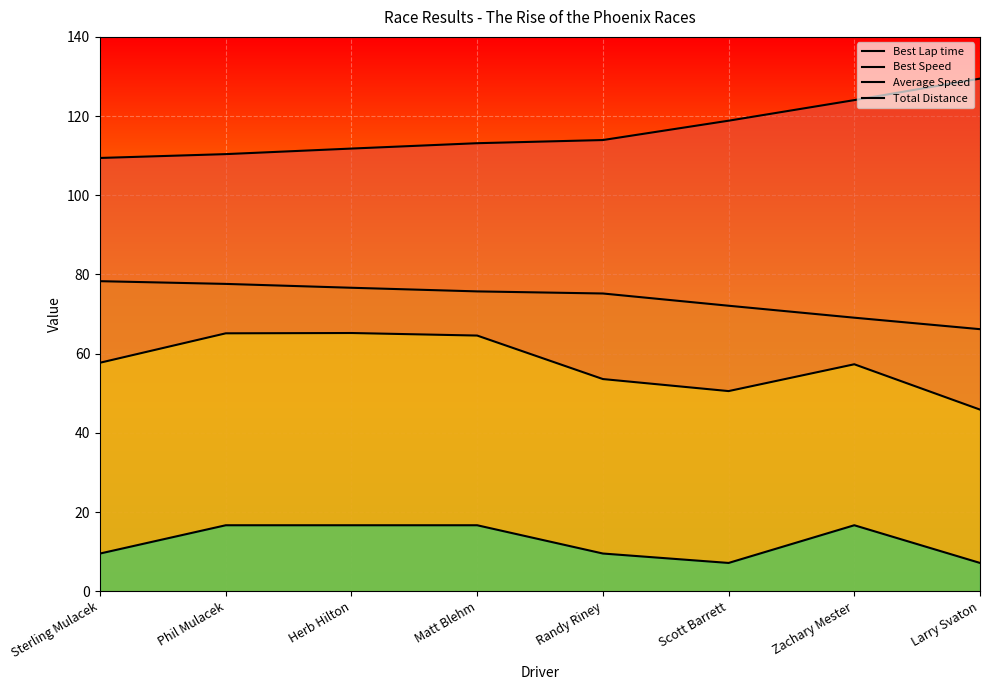

Reading right to left, what are all the values shown in this chart?

Best Lap time: 129.5	124.0	118.8	113.9	113.2	111.8	110.4	109.4
Best Speed: 66.2	69.1	72.1	75.2	75.7	76.6	77.6	78.3
Average Speed: 45.9	57.3	50.5	53.6	64.6	65.2	65.1	57.7
Total Distance: 7.1	16.7	7.1	9.5	16.7	16.7	16.7	9.5